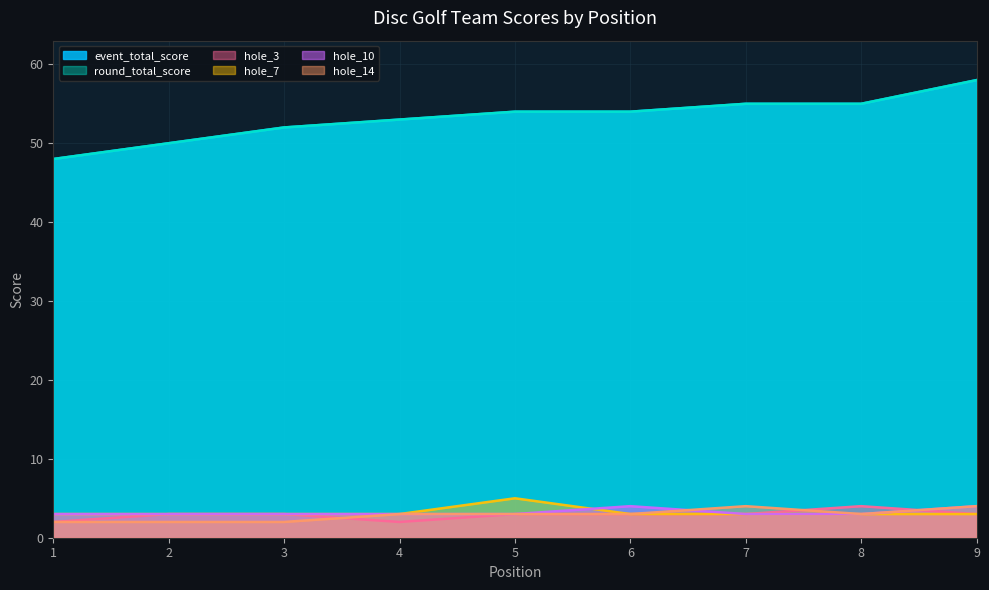

What is the value of the hole_7 point at the 1st from the left?

3